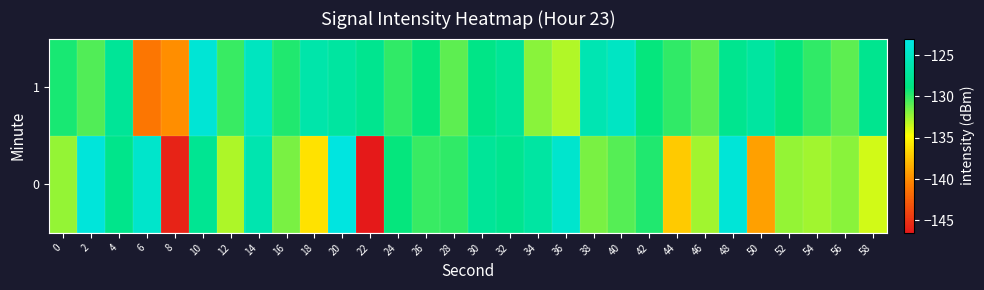

At how many categories does at least one series exceed -126?

8